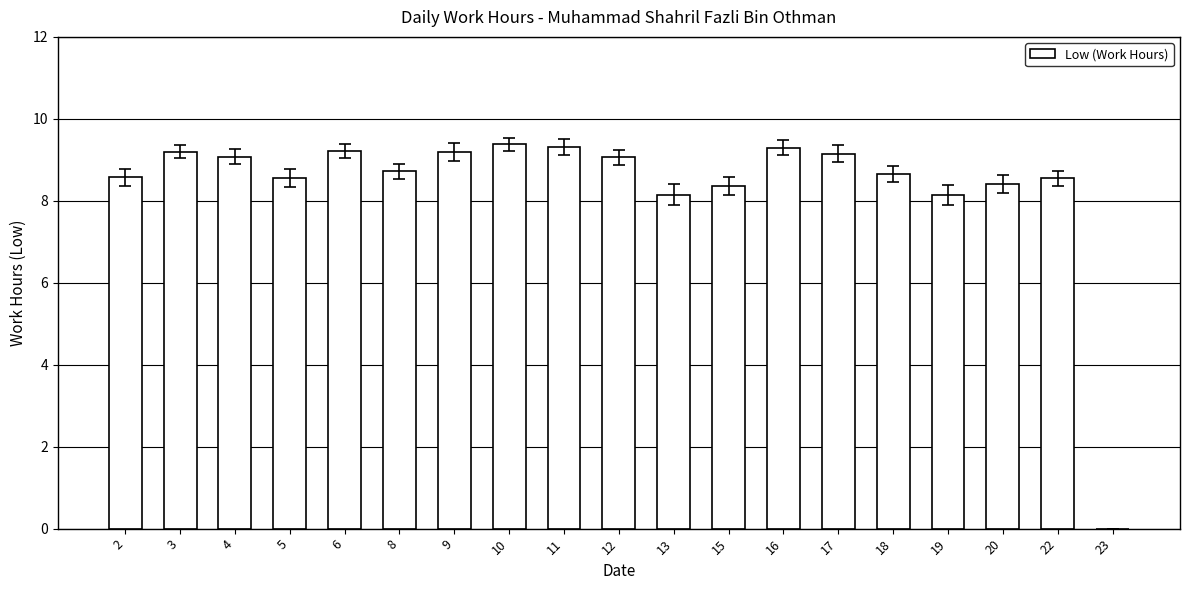

Are the bars horizontal?

No